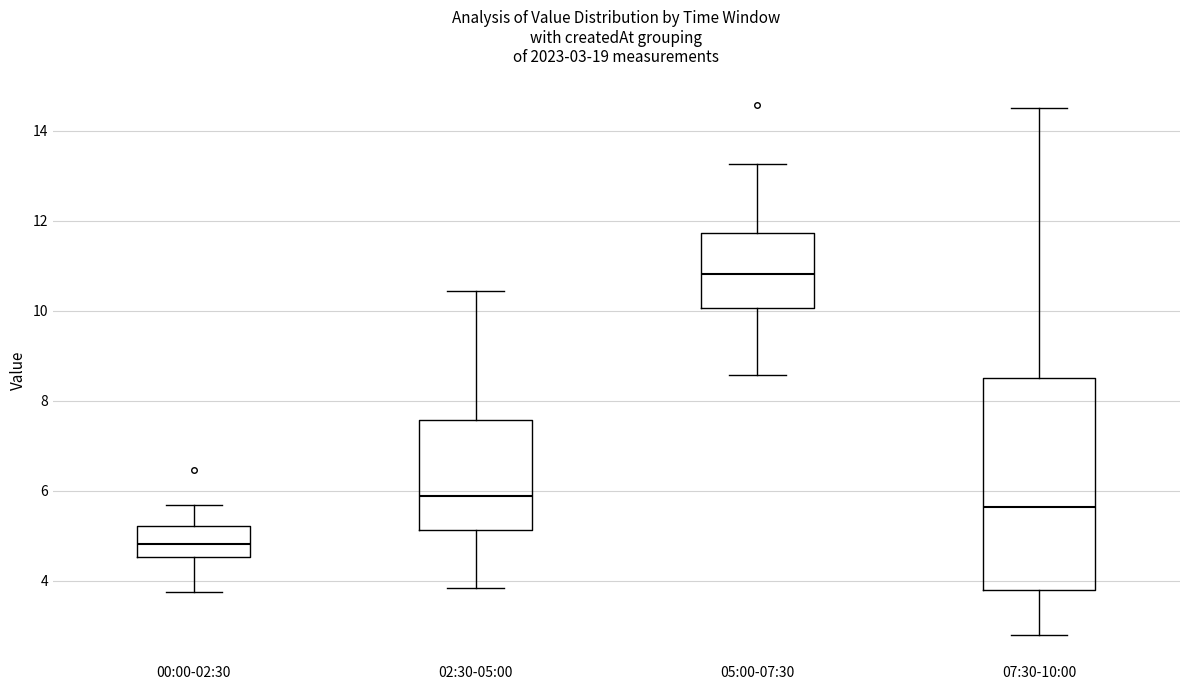

Which box's median line is the highest?

05:00-07:30